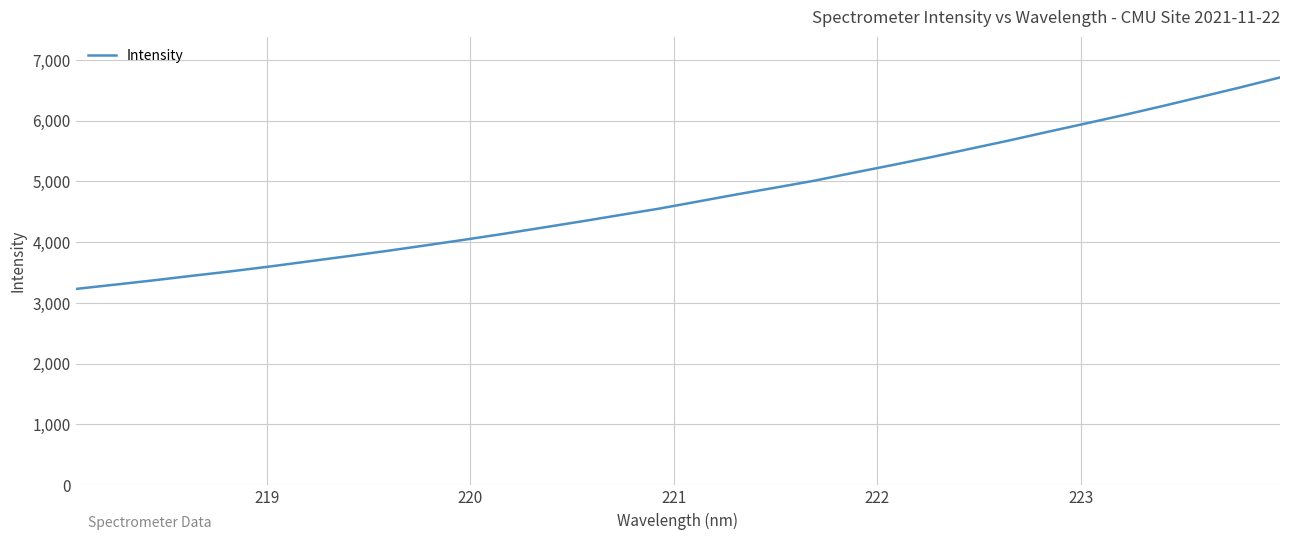

What is the greatest value displayed?

6711.7